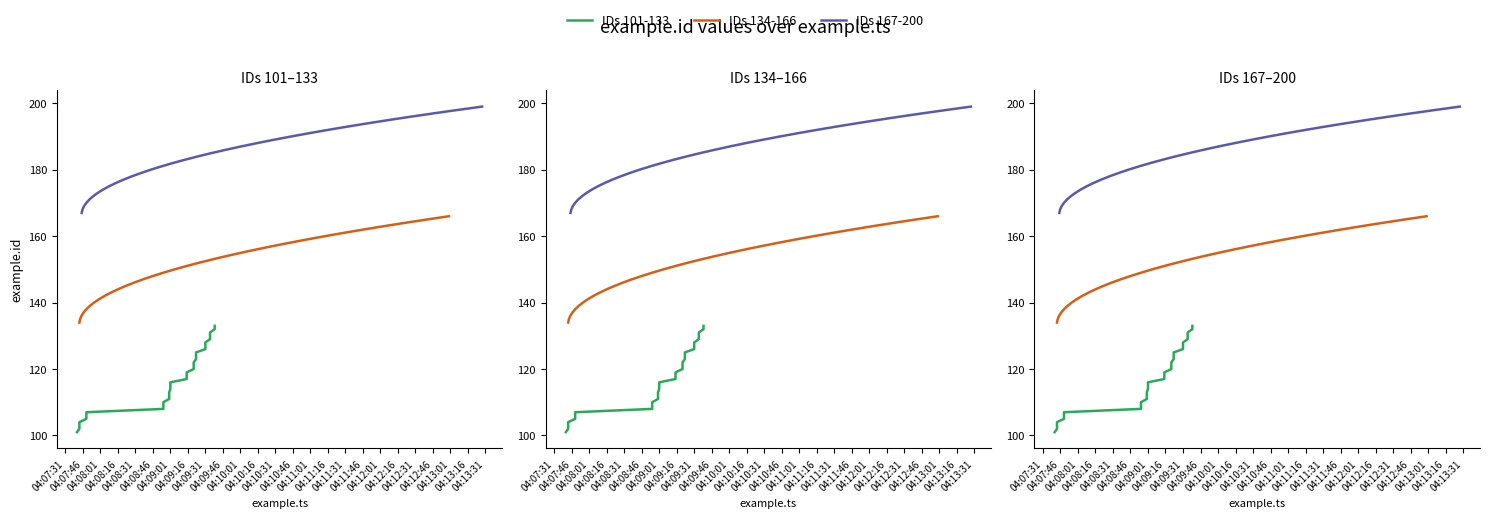

What is the difference between the second highest and second lowest values in the IDs 134-166 series?

30